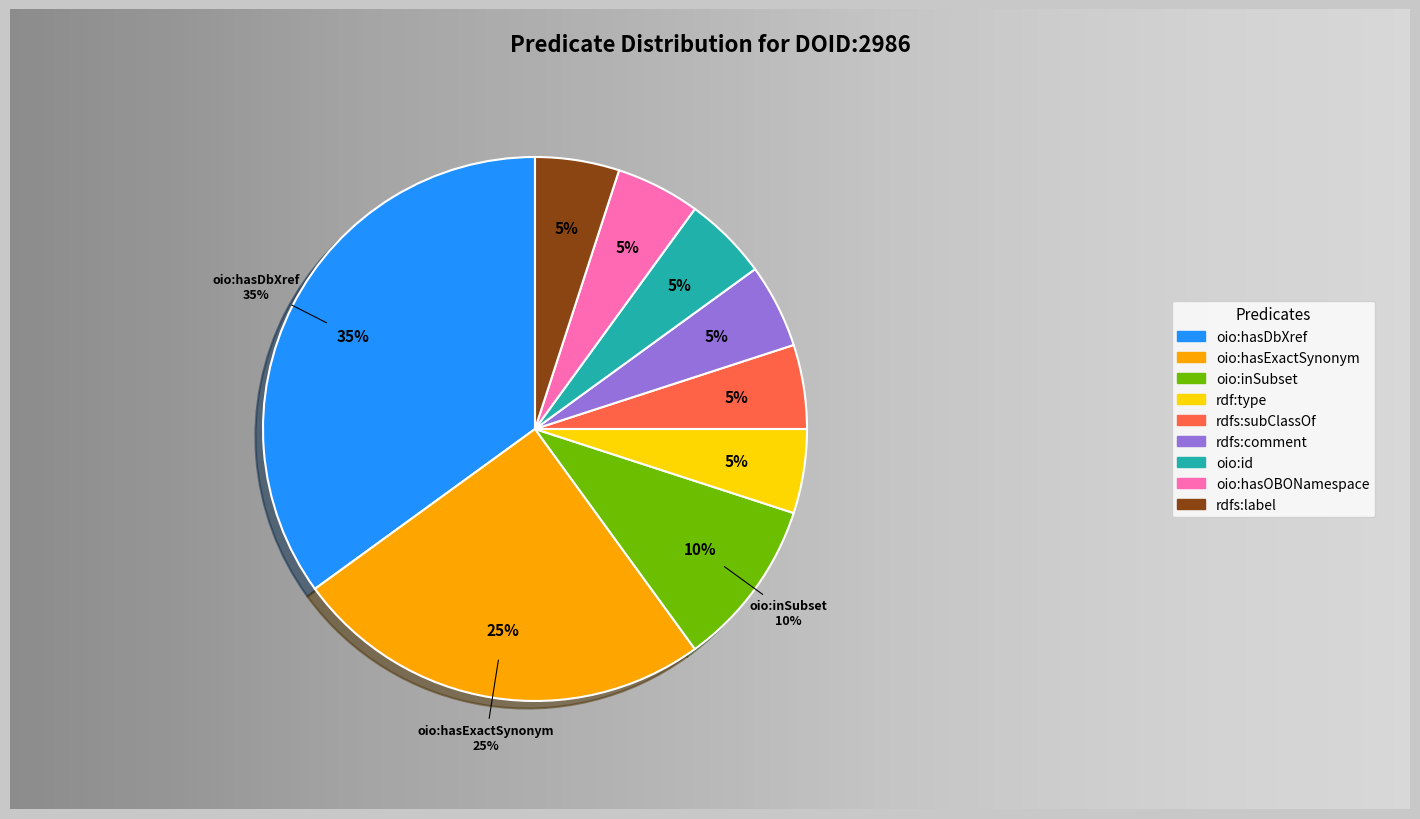

Rank the categories by value from highest to lowest.

oio:hasDbXref, oio:hasExactSynonym, oio:inSubset, rdf:type, rdfs:subClassOf, rdfs:comment, oio:id, oio:hasOBONamespace, rdfs:label